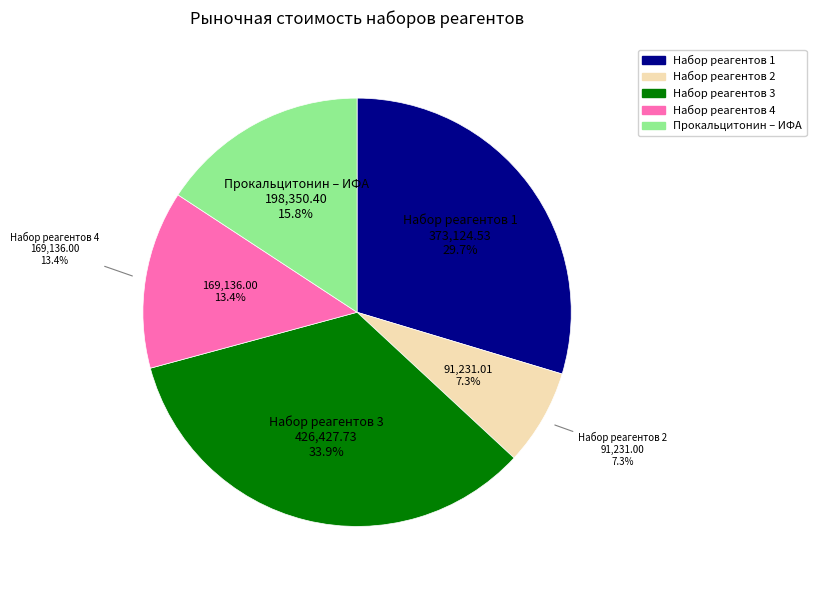

How many segments does this pie chart have?

5